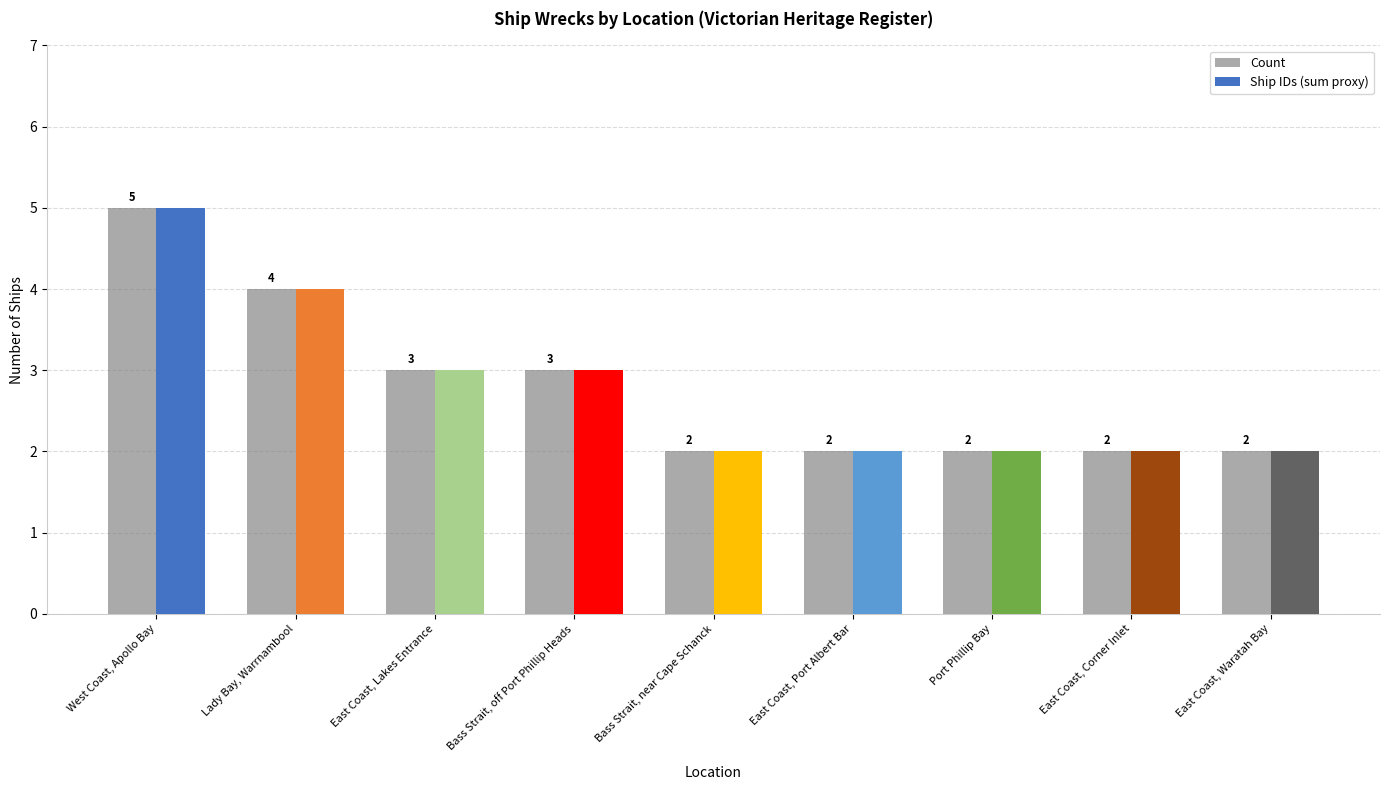

What position from the left is West Coast, Apollo Bay?

1